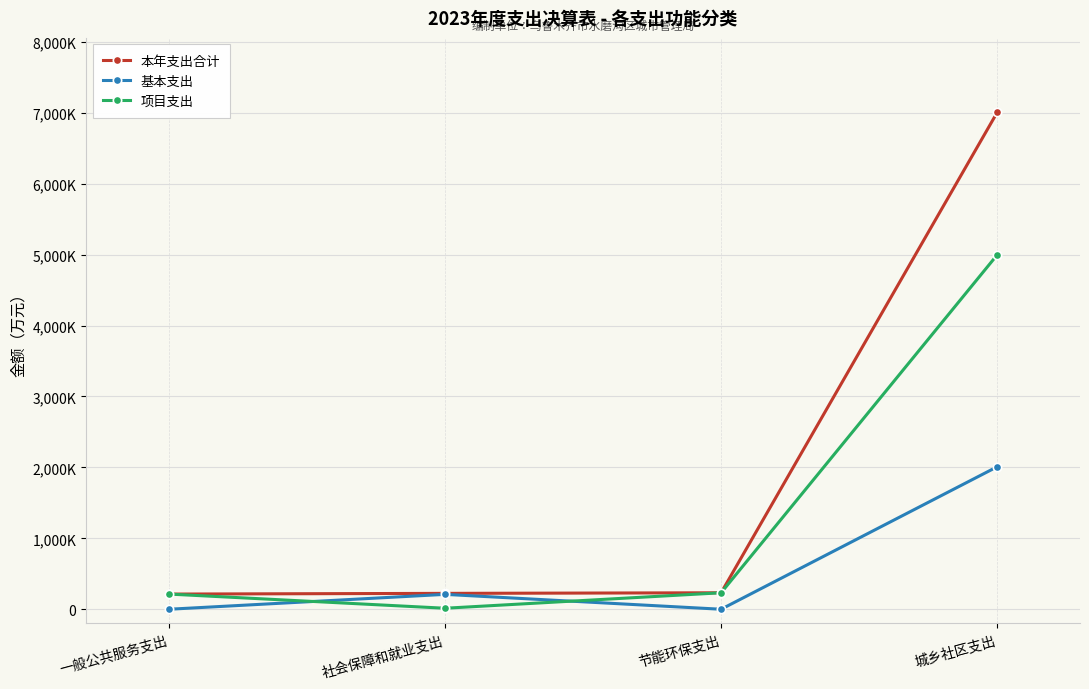

True or false: 基本支出 has a value of 2008.6 at 城乡社区支出.

True